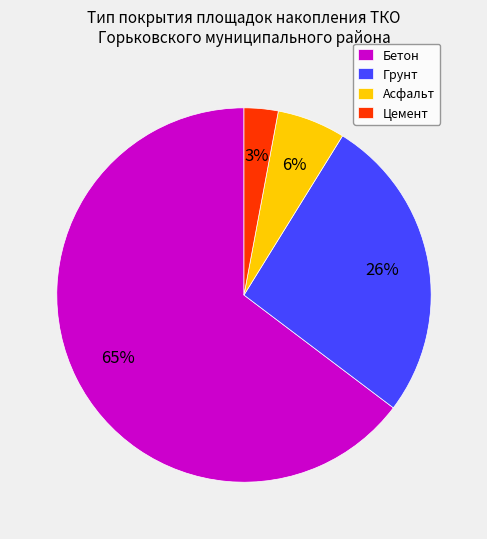

Which slice is the largest?

Бетон